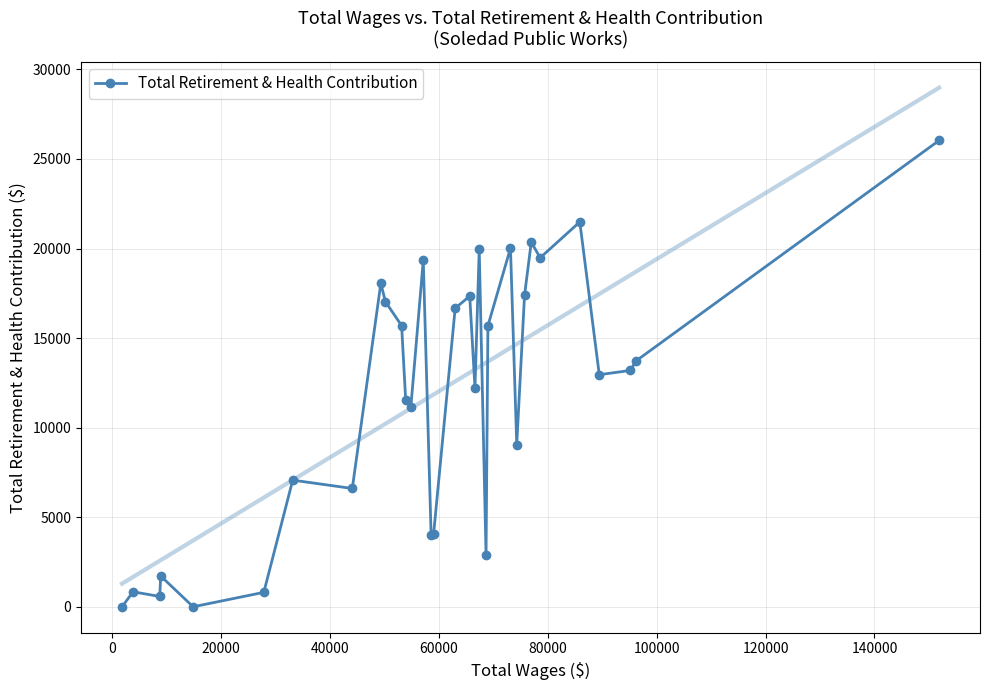

How many data points in Total Retirement & Health Contribution are less than 13195?

16